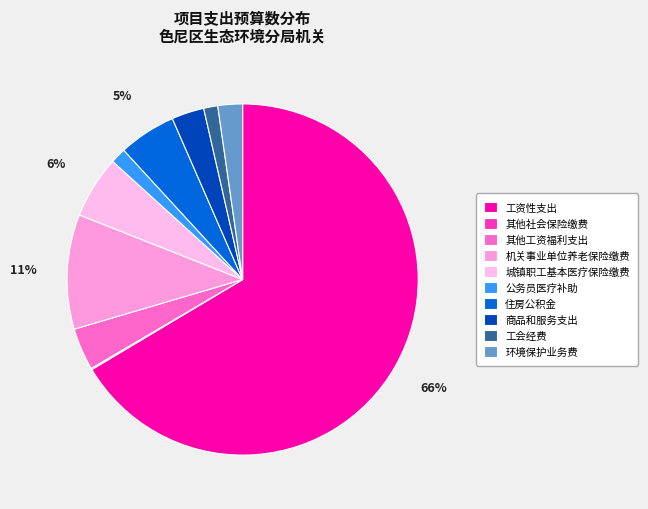

The 机关事业单位养老保险缴费 slice represents 11% of the pie. True or false?

True